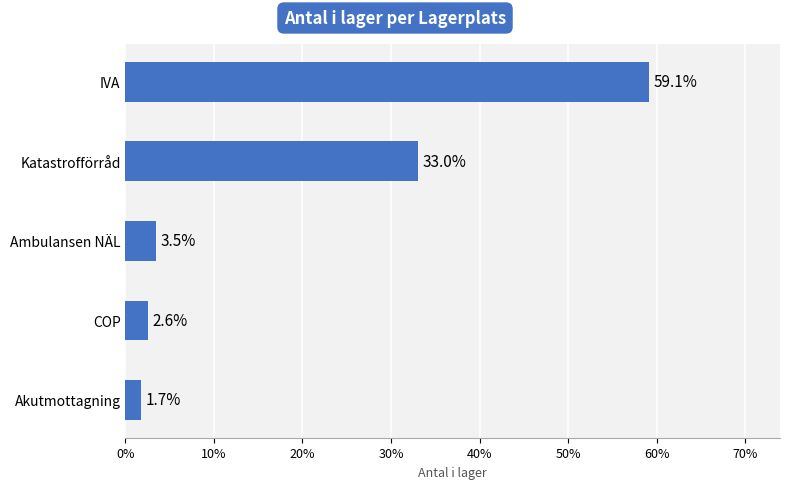

The chart shows a value of 41.1 at IVA. True or false?

False